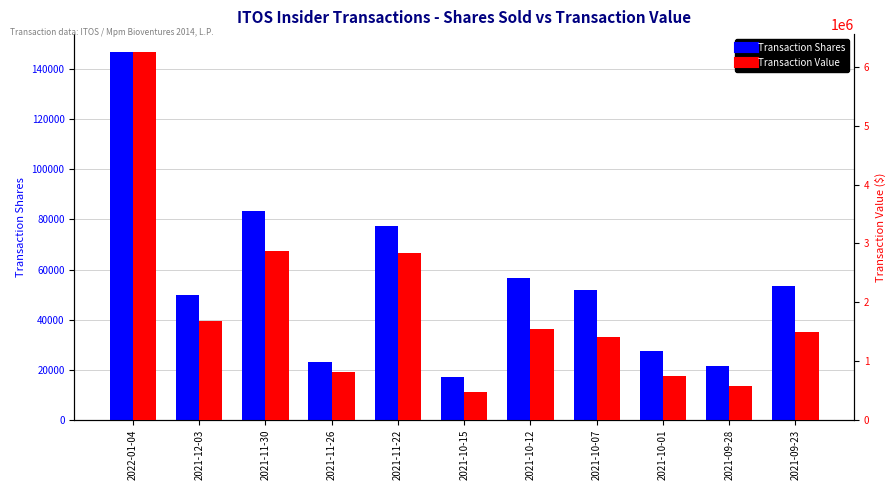

Reading left to right, list all the values displayed in this chart.

Transaction Shares: 2022-01-04=146685	2021-12-03=49831	2021-11-30=83519	2021-11-26=23045	2021-11-22=77455	2021-10-15=17099	2021-10-12=56770	2021-10-07=51993	2021-10-01=27566	2021-09-28=21506	2021-09-23=53468
Transaction Value: 2022-01-04=6246050	2021-12-03=1680611	2021-11-30=2878562	2021-11-26=810766	2021-11-22=2835263	2021-10-15=469309	2021-10-12=1544474	2021-10-07=1415546	2021-10-01=745525	2021-09-28=580662	2021-09-23=1484416